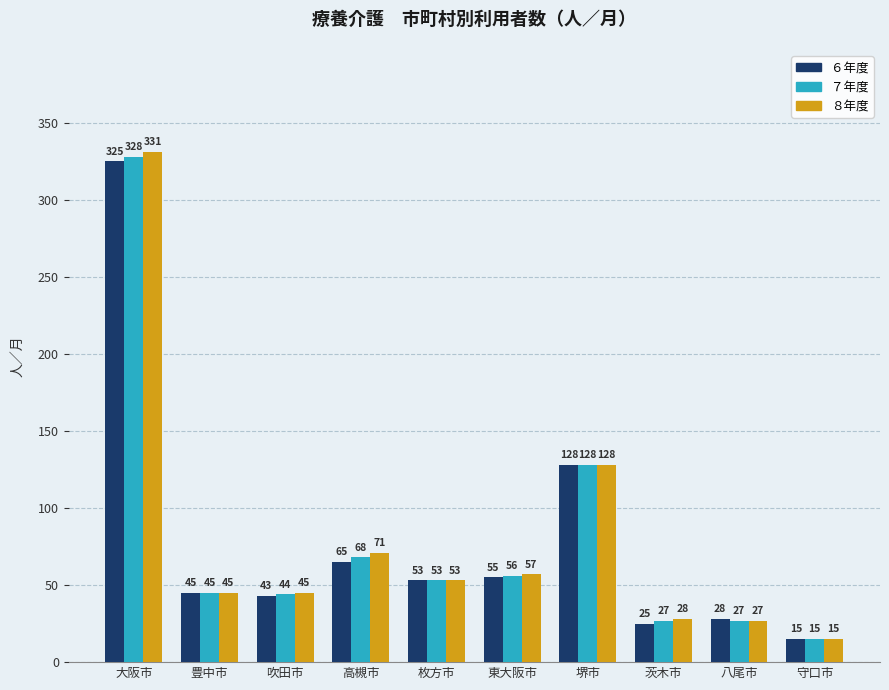

What position from the left is 高槻市?

4